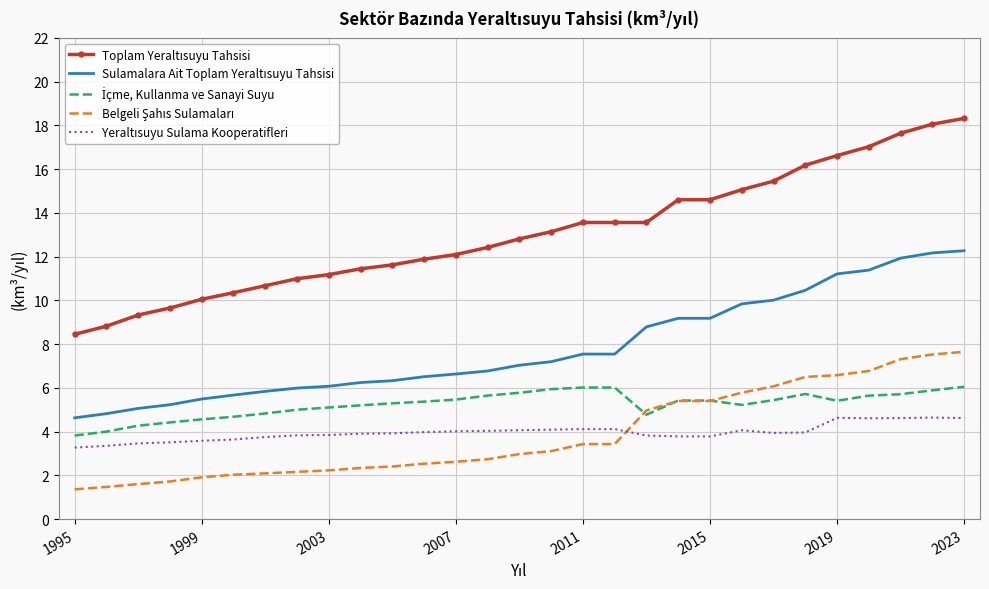

What is the minimum value shown in the chart?

1.4